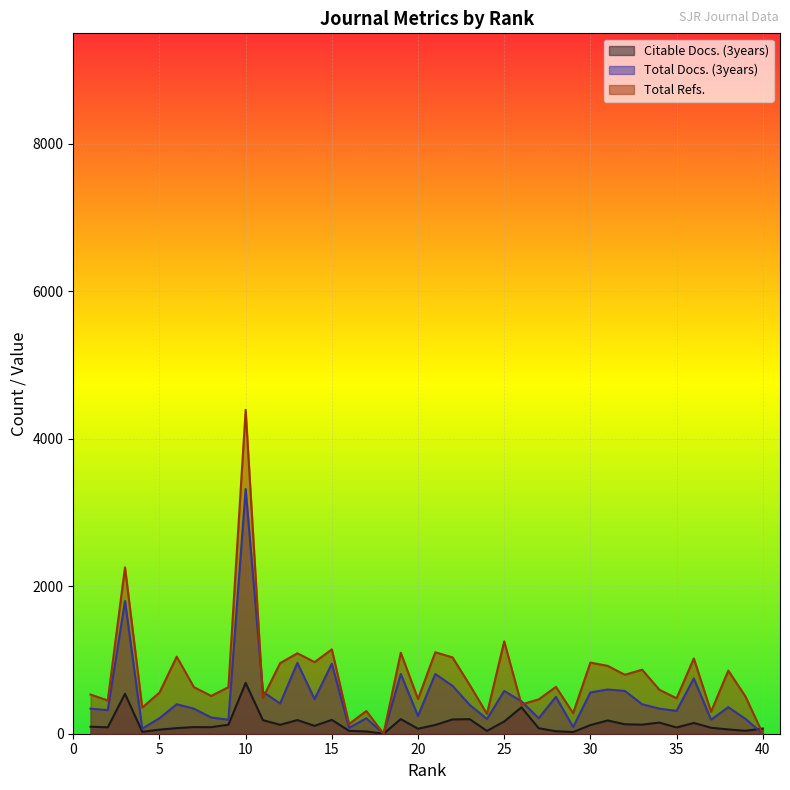

How many positive values does the Citable Docs. (3years) series have?

39